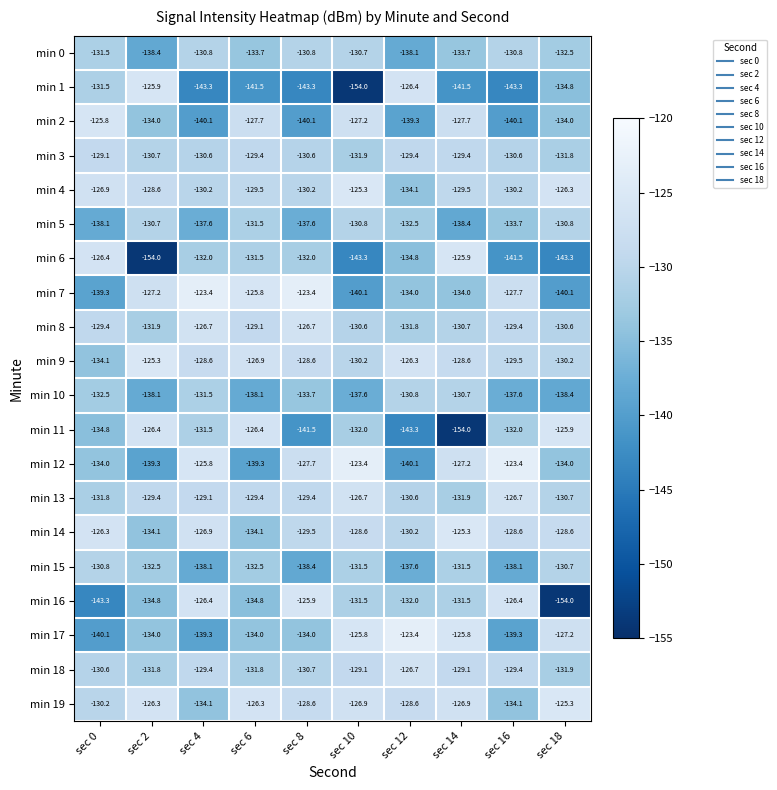

Where does the min 6 series first go above -132?

sec 0